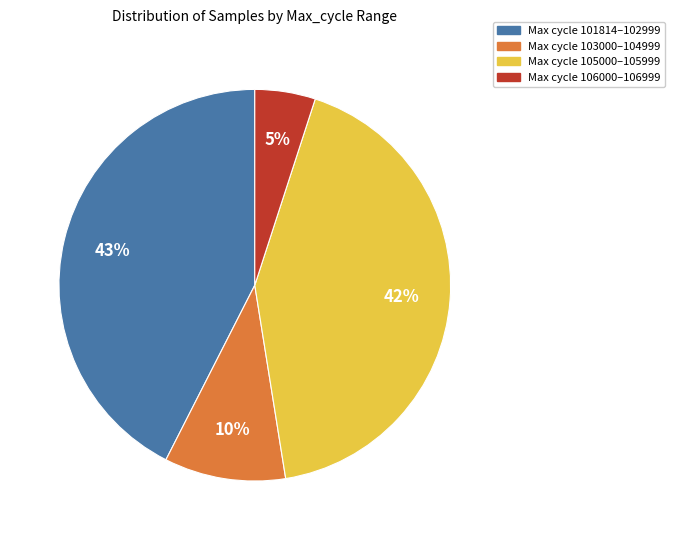

Is there a majority slice in this chart?

No